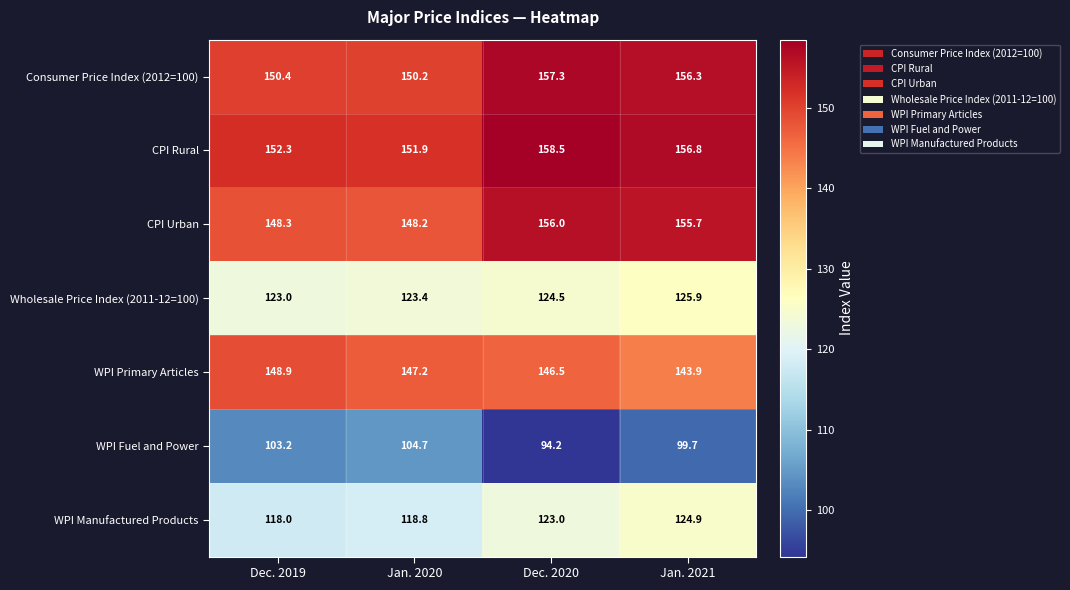

The WPI Primary Articles series shows 238.3 at Dec. 2019. True or false?

False